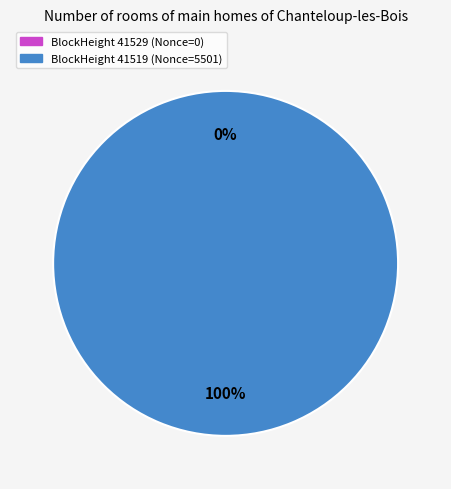

Is the sum of 41519 and 41529 greater than half?

Yes